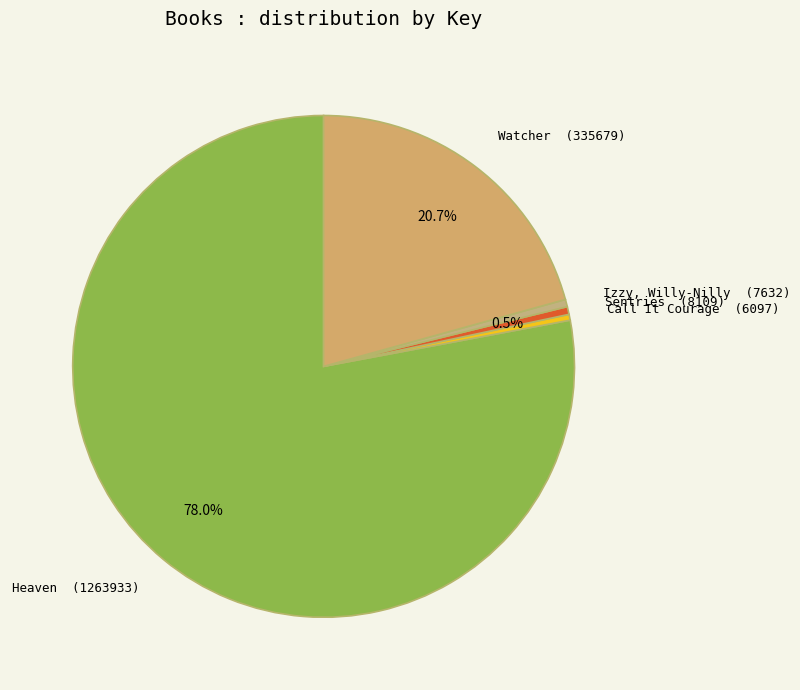

How many segments does this pie chart have?

5